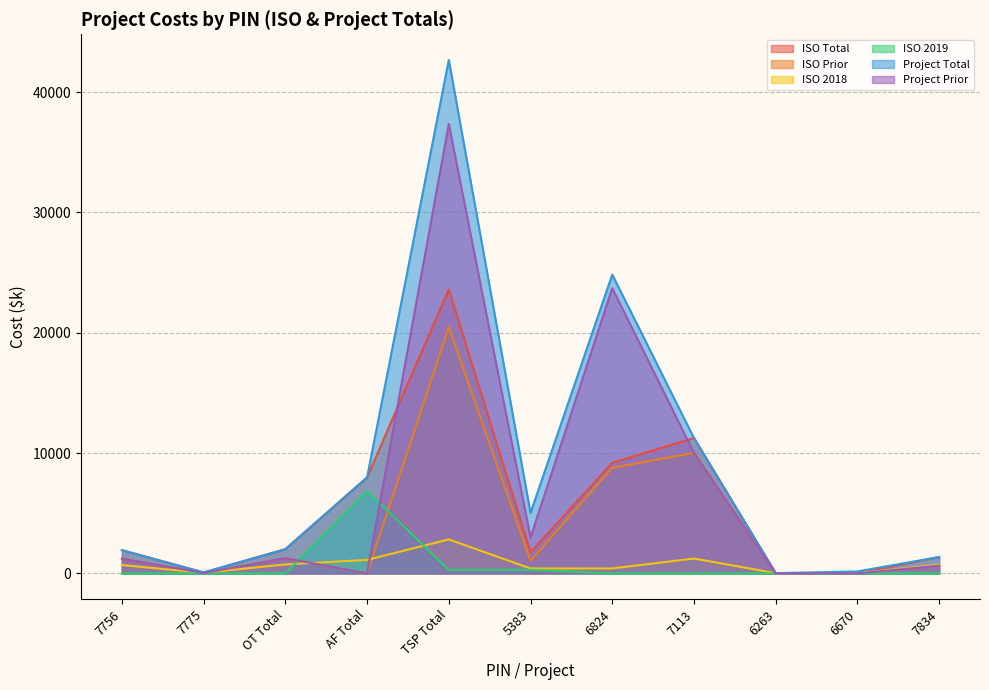

What is the label of the 3rd point from the right?

6263